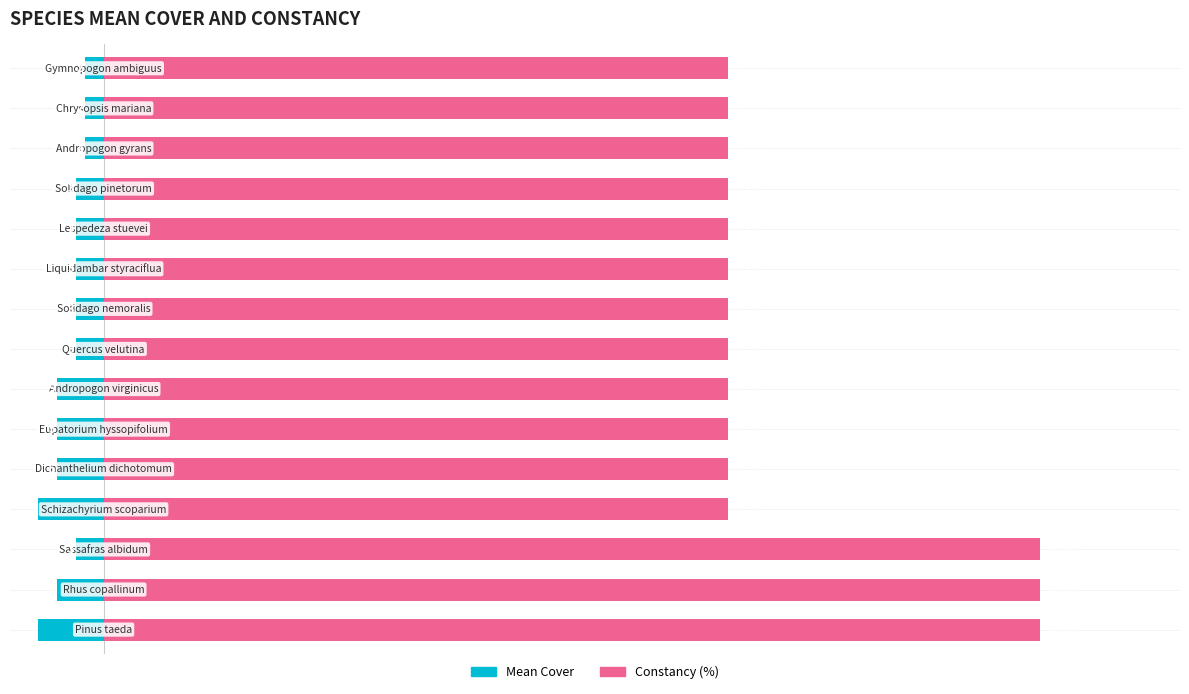

Read the Mean Cover value at 4.

-5.0